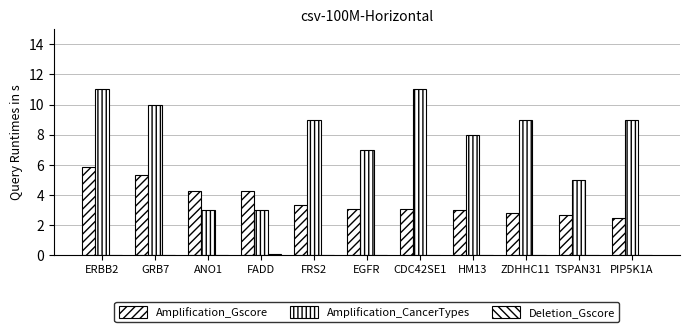

Does the chart contain stacked bars?

No